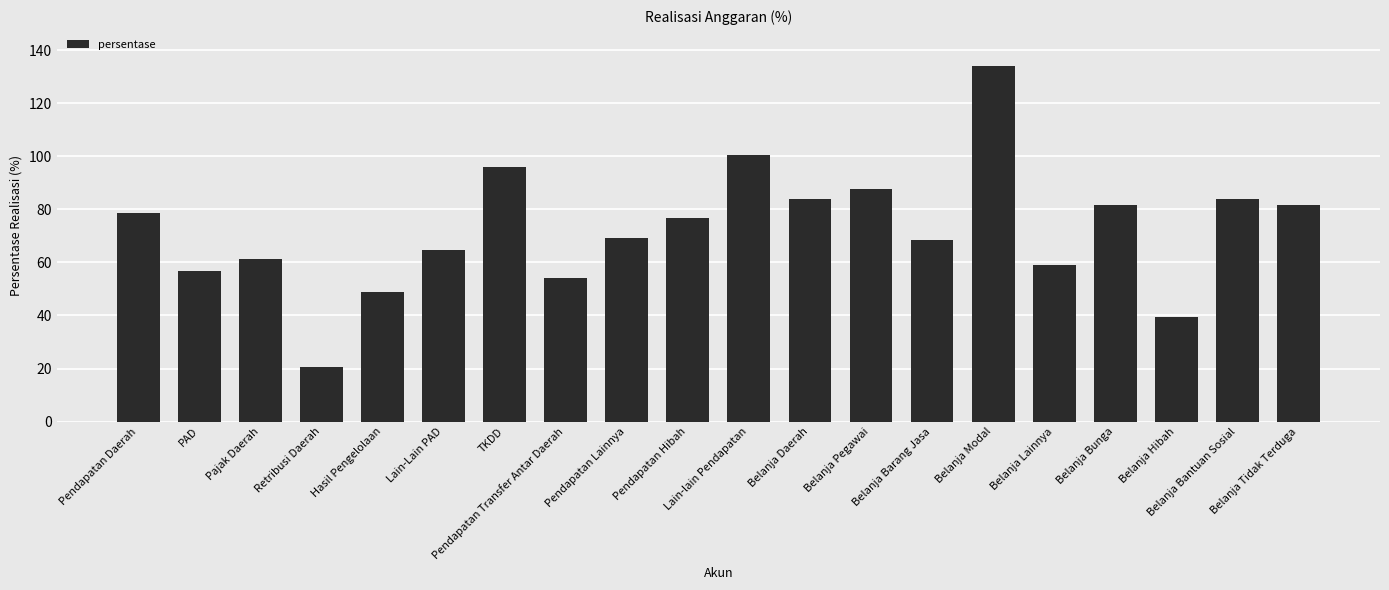

The value at Pendapatan Hibah is 76.7. True or false?

True